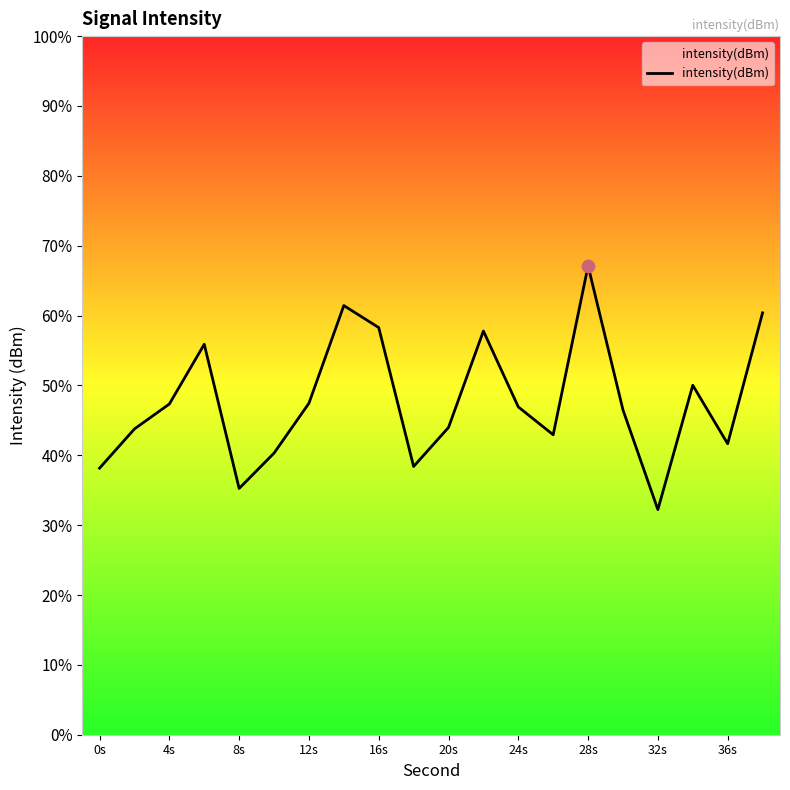

Between 16s and 36s, which is larger?

16s